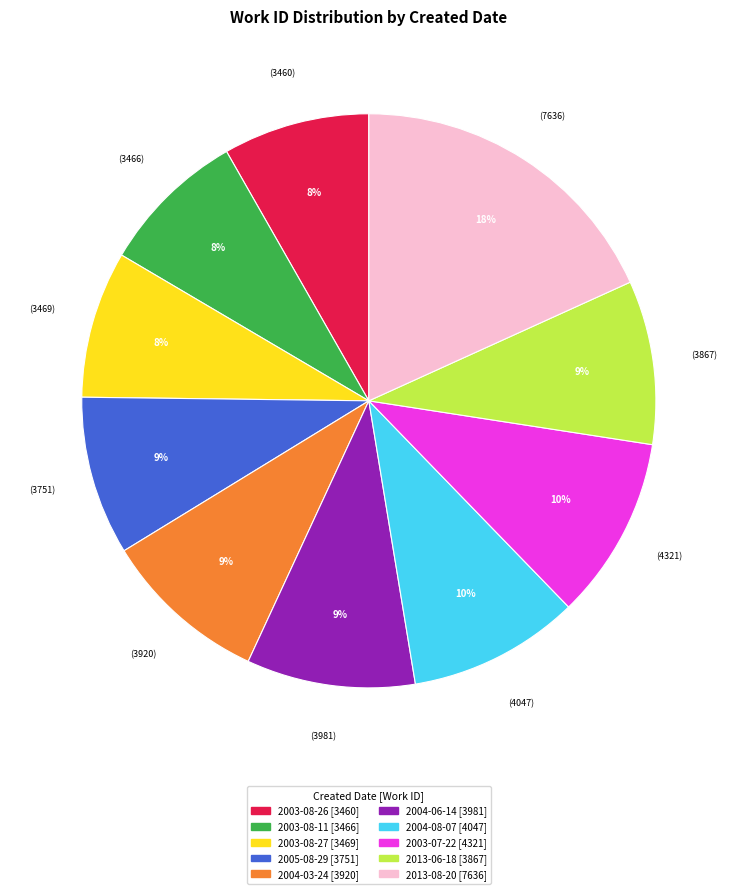

Which slice is the largest?

2013-08-20